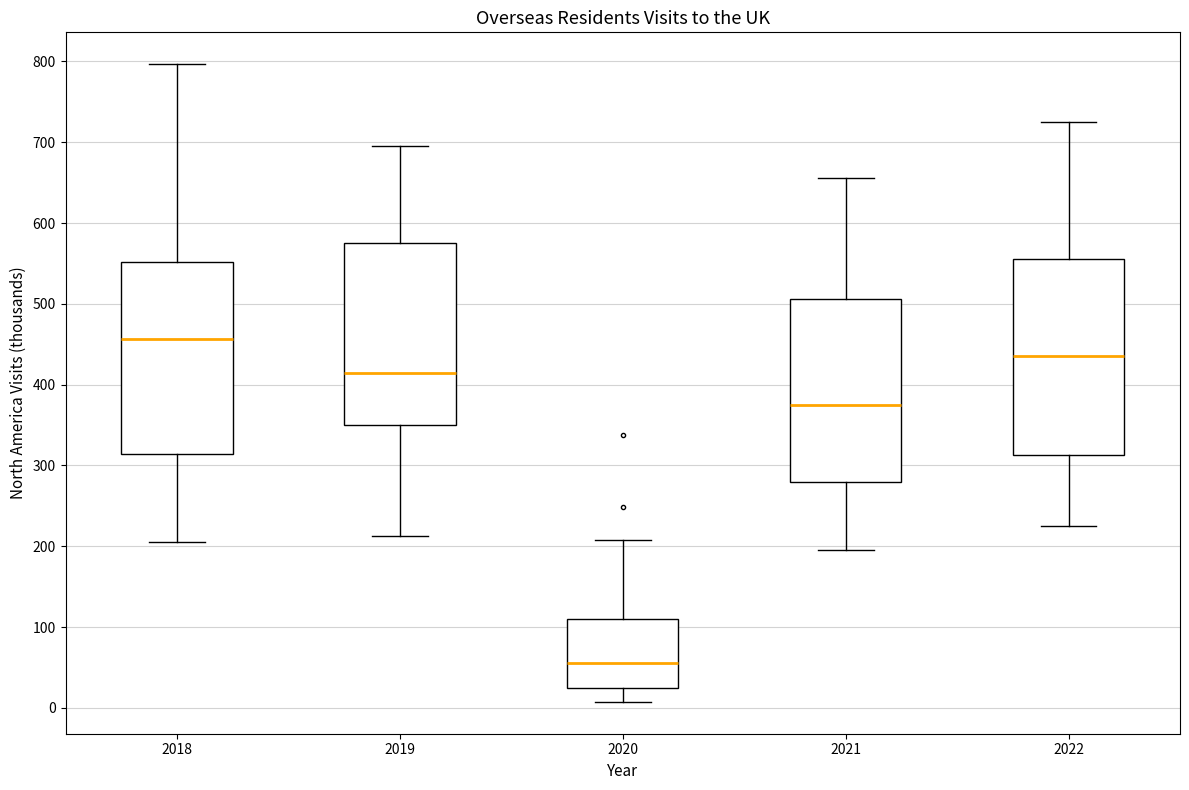

Reading left to right, read every box against the y-axis: the position of its median line, the range the box covers, and the ends of its whiskers. The values are not printed on the chart, so give them approximately, as read against the axis.

2018: median 460, box 310 to 550, whiskers 200 to 800
2019: median 410, box 350 to 580, whiskers 210 to 700
2020: median 60, box 20 to 110, whiskers 10 to 210
2021: median 380, box 280 to 510, whiskers 200 to 660
2022: median 440, box 310 to 560, whiskers 230 to 730